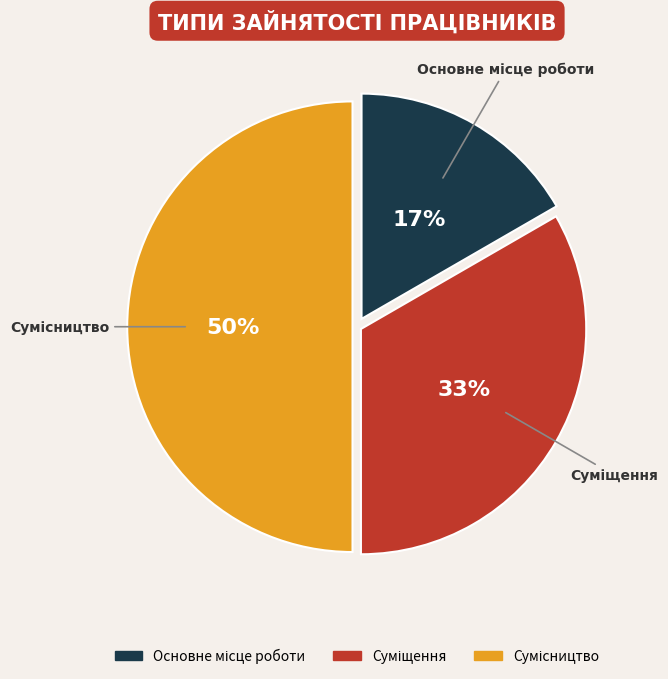

To the nearest percent, what is the average slice percentage?

33%